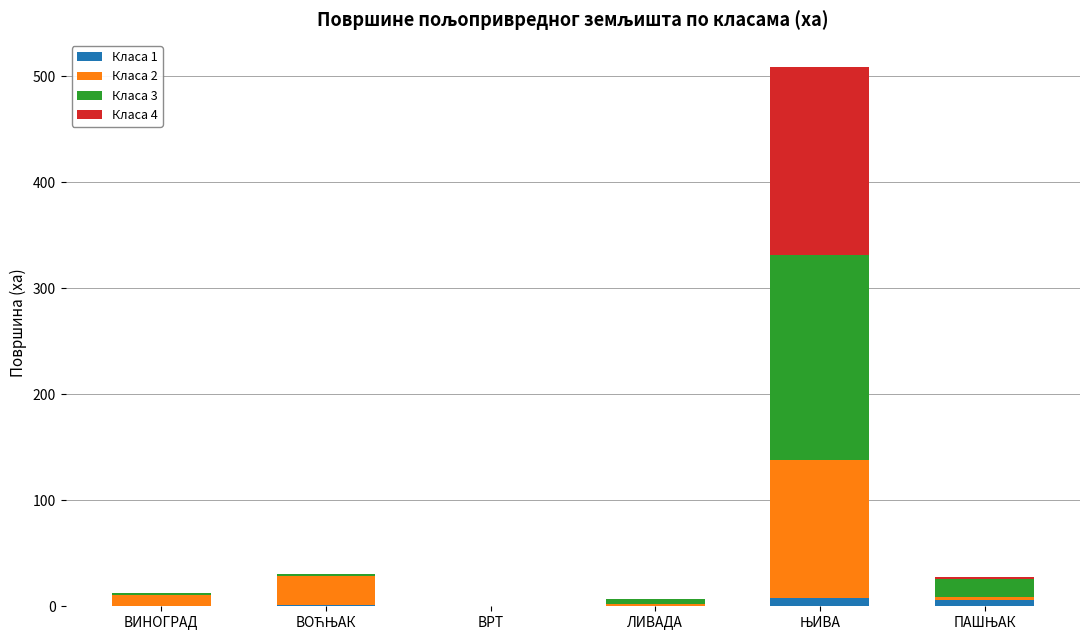

What is the total value across all series at ВИНОГРАД?

12.1